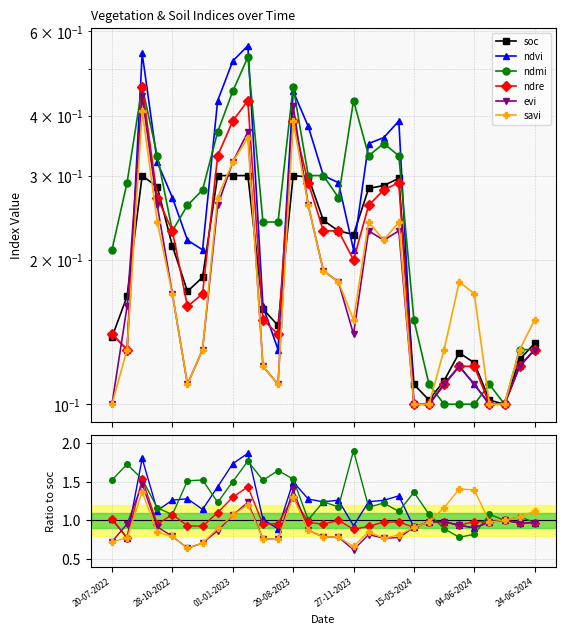

Between 12 and 22, which series saw the biggest shift?

ndmi